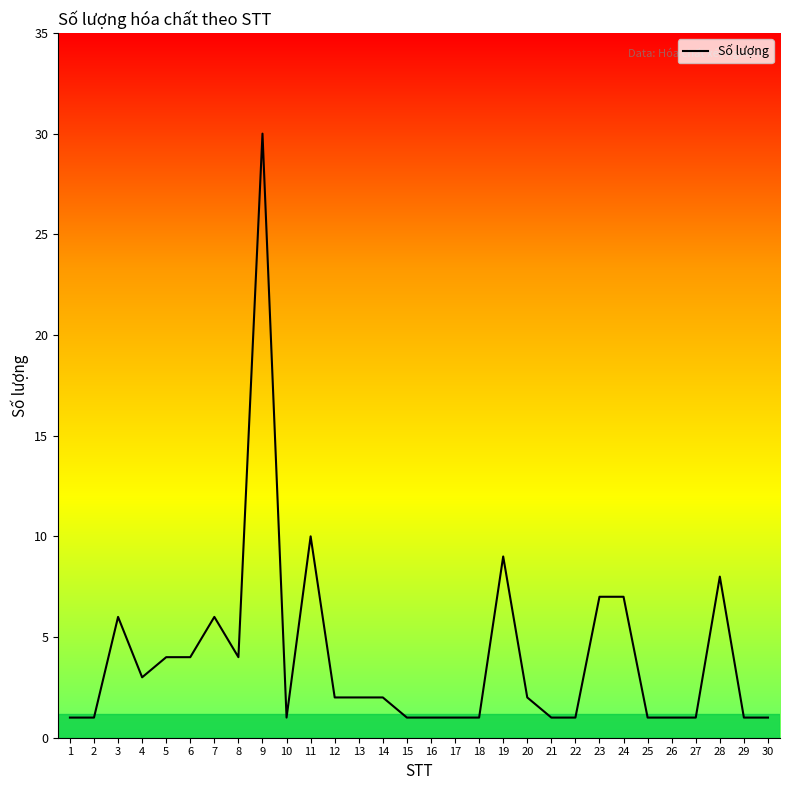

The chart shows a value of 1 at 30. True or false?

False